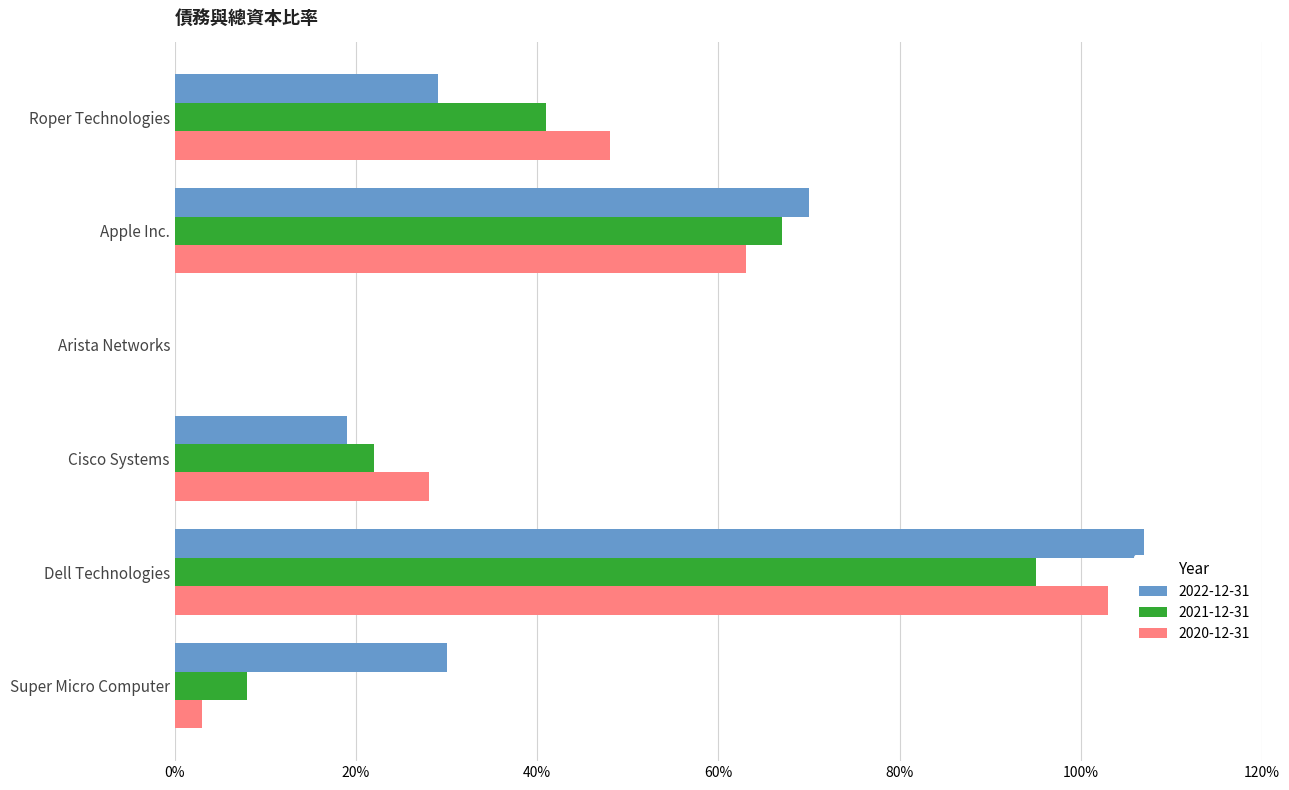

What is the label of the 2nd bar from the left?

Apple Inc.